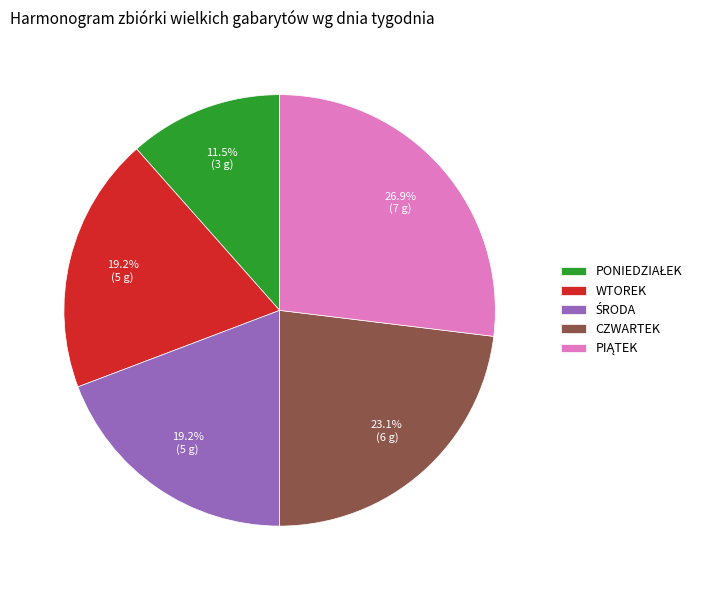

Is there any slice that represents more than half of the pie?

No